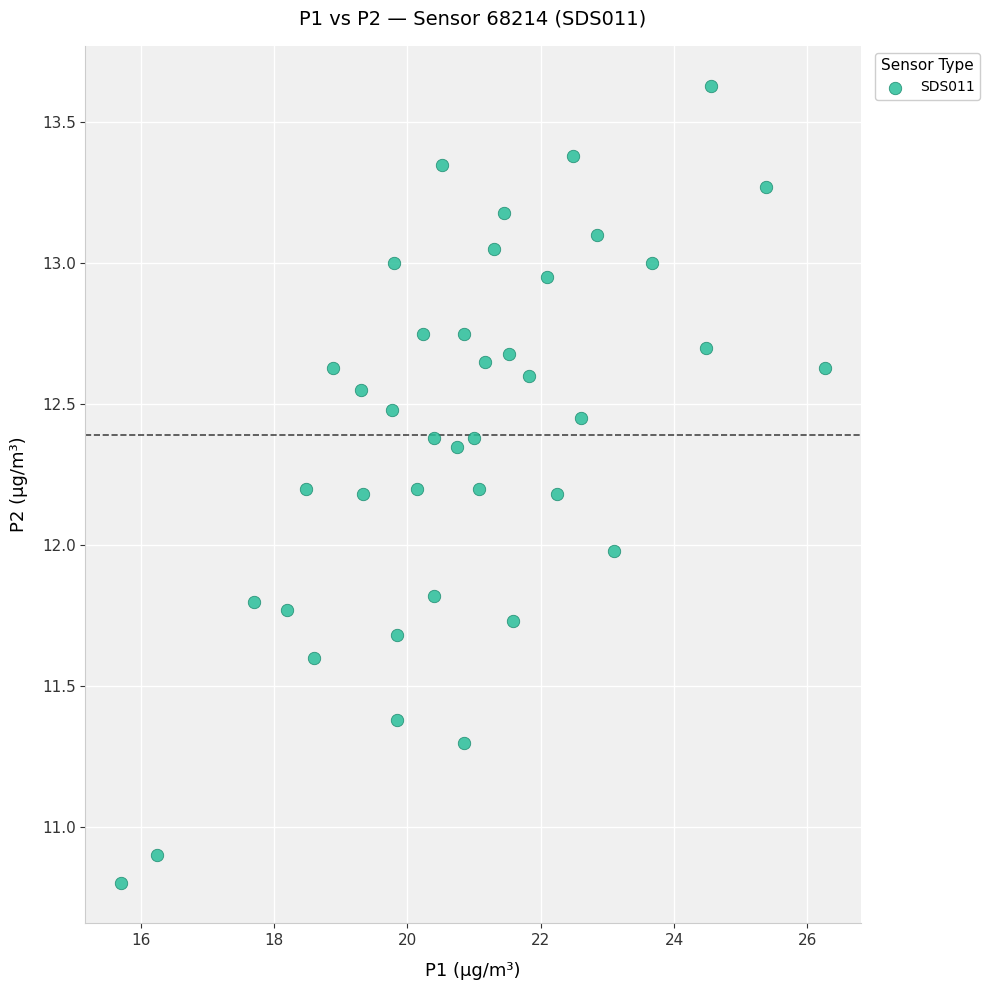

What is the range of Y values (max minus min)?

2.8